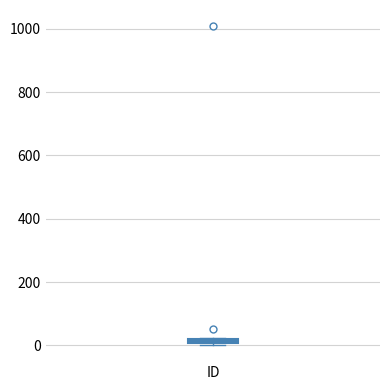

Where is the lower edge of the box for ID on the y-axis? The values are not printed on the chart, so give them approximately, as read against the axis.

0